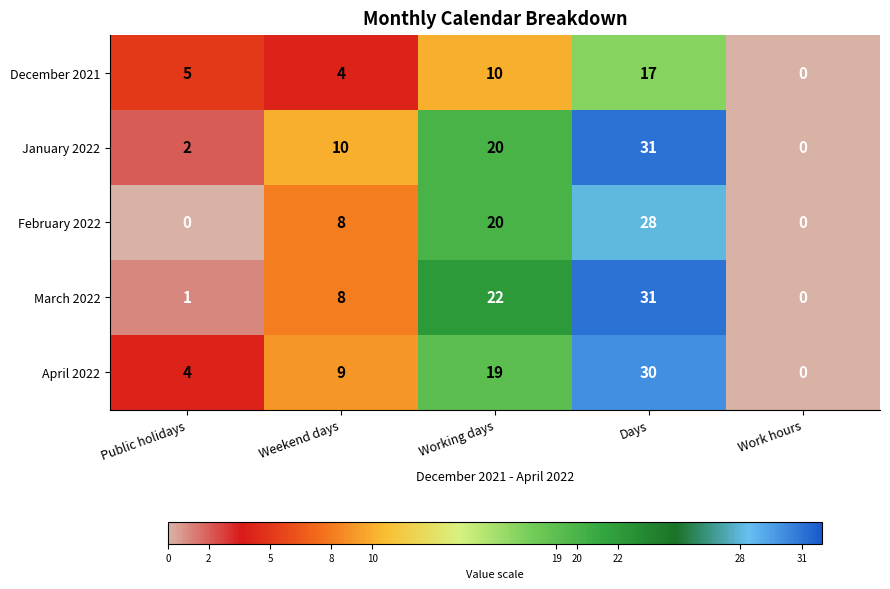

Which series has the largest total across all categories?

January 2022